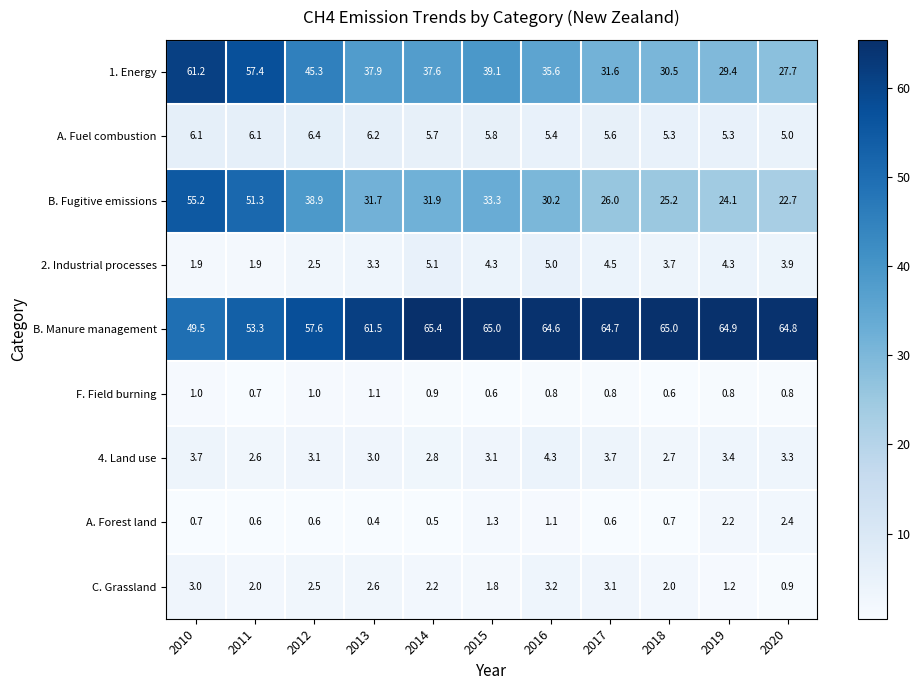

What is the spread (max minus min) of values at 2020?

64.0